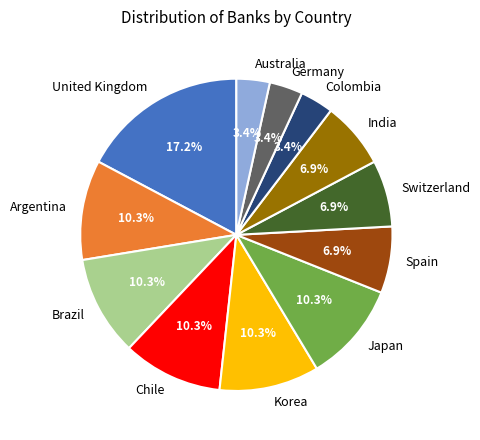

Which slice is the largest?

United Kingdom